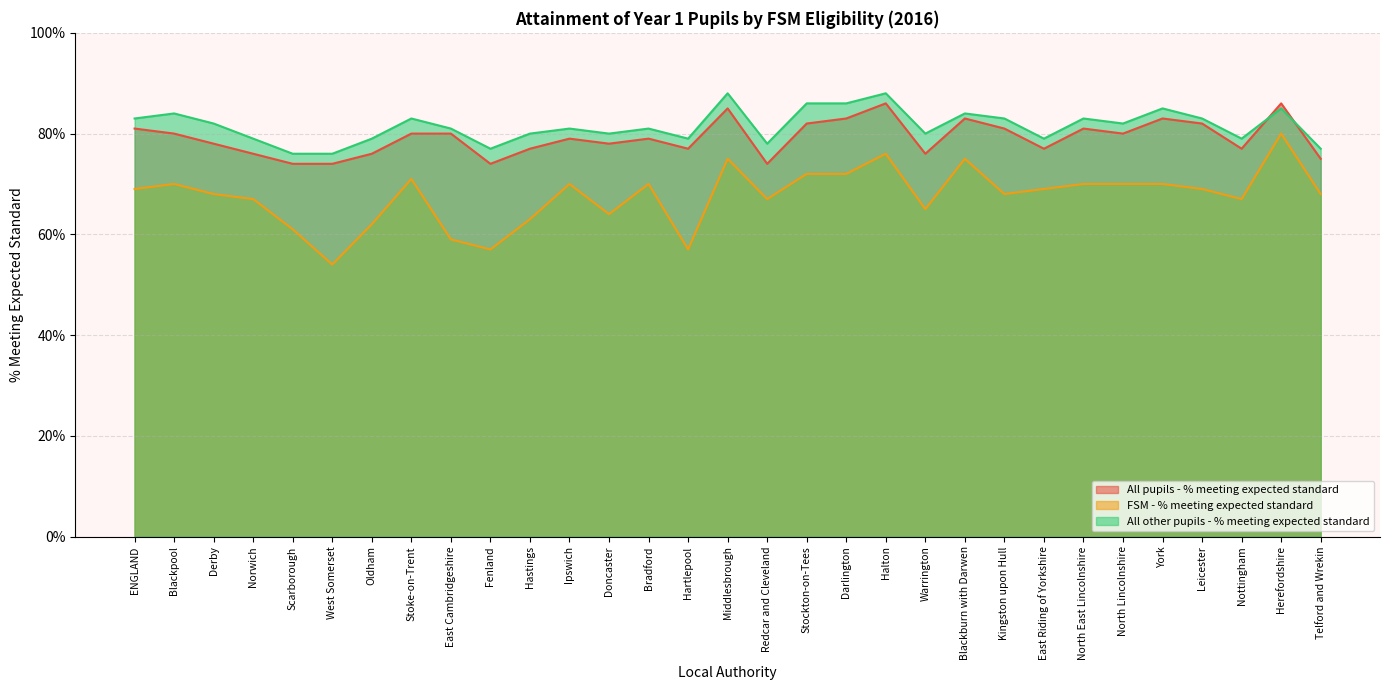

List the series in order of their overall mean, highest first.

All other pupils - % meeting expected standard, All pupils - % meeting expected standard, FSM - % meeting expected standard